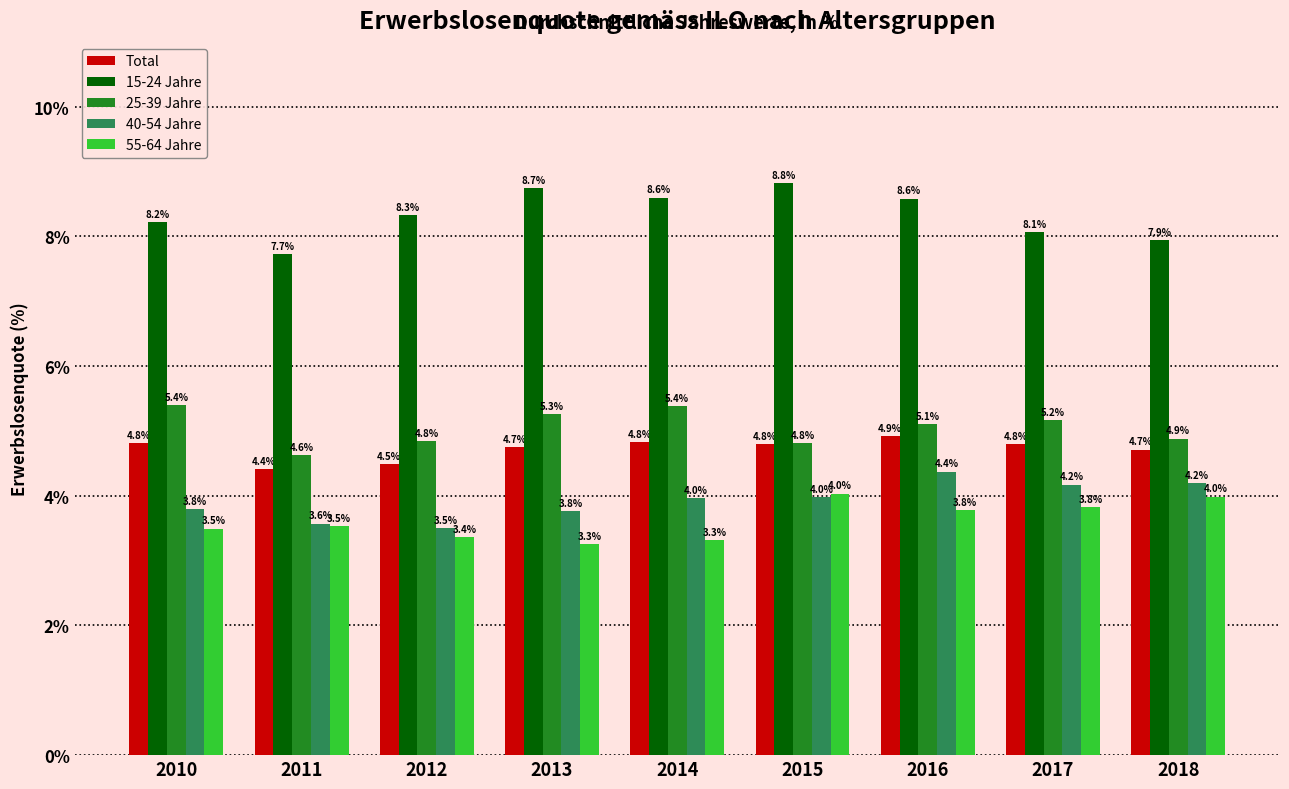

True or false: Total has a value of 4.8 at 2017.

True